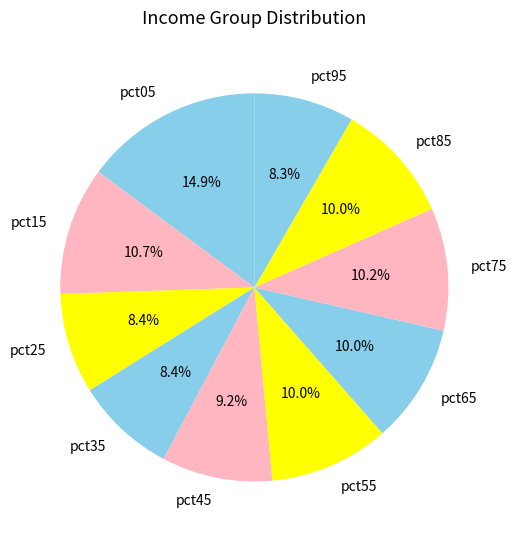

True or false: pct45 accounts for 9% of the total.

True